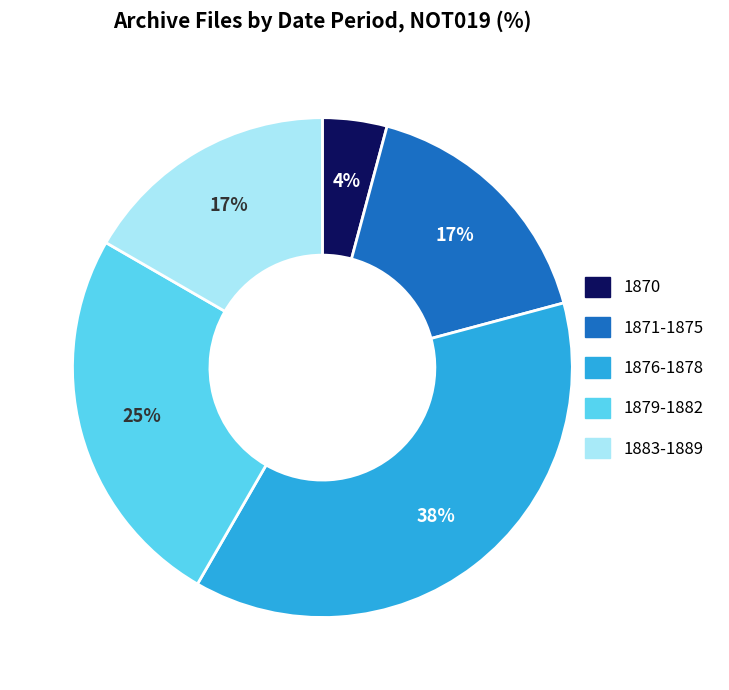

To the nearest percent, what is the average slice percentage?

20%